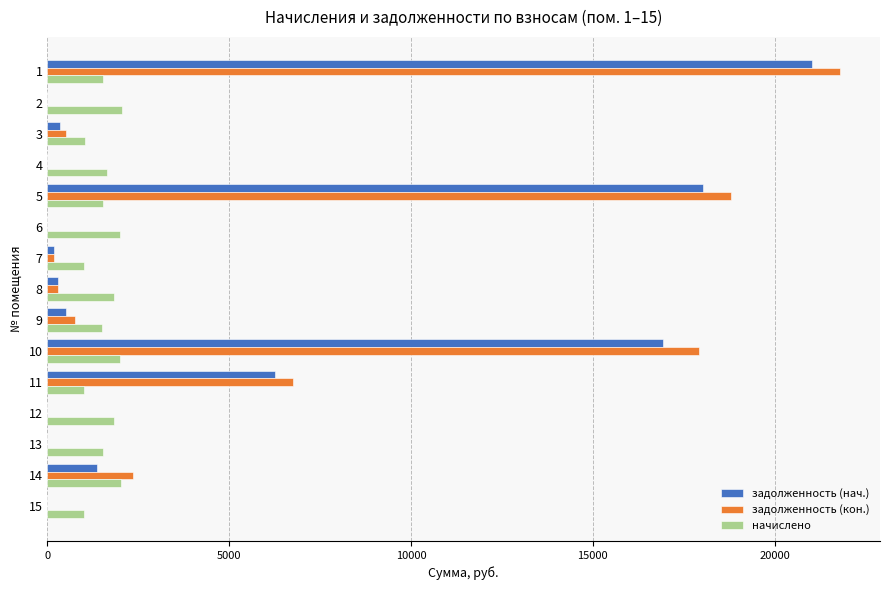

Between 11 and 15, which series saw the biggest shift?

задолженность (кон.)